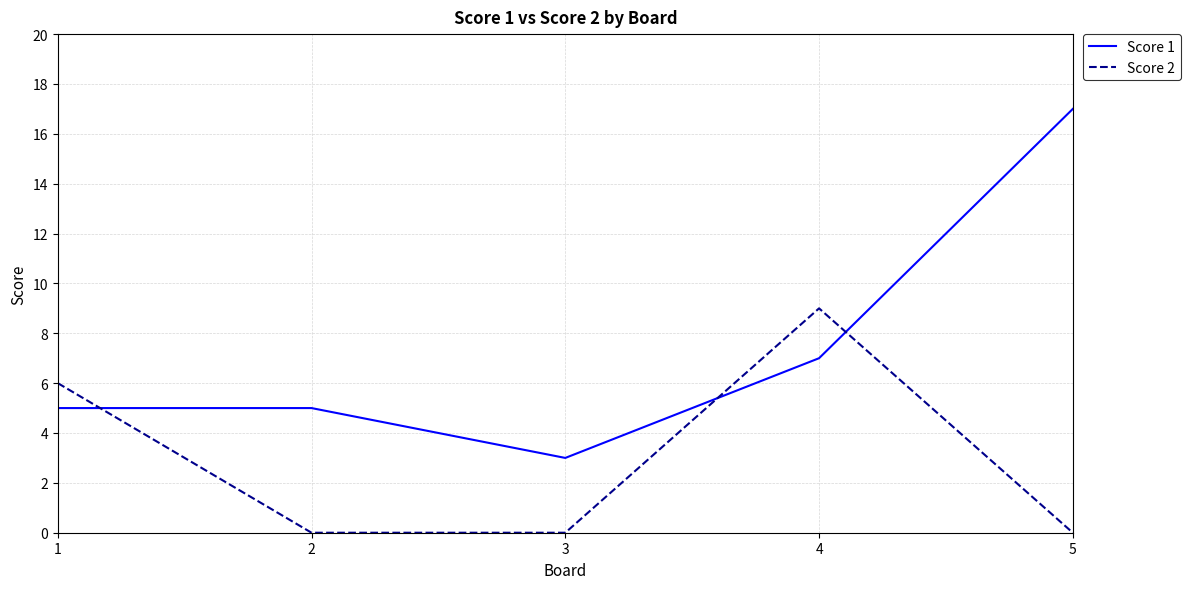

In Score 2, how many points are higher than both neighbors (excluding endpoints)?

1